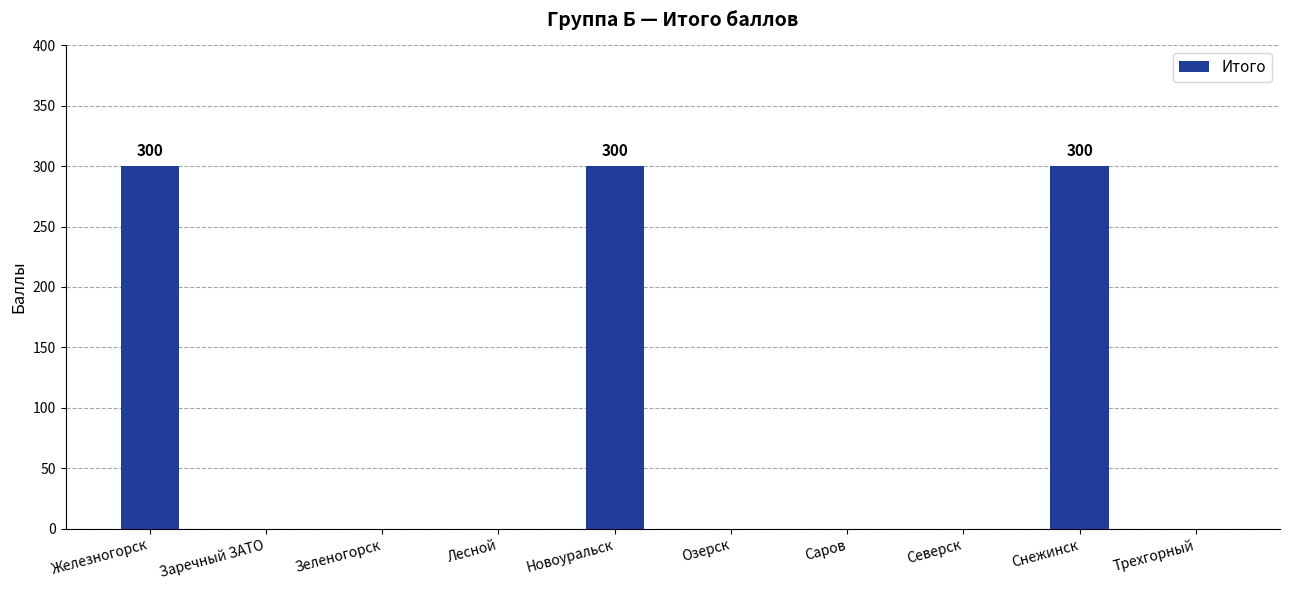

Which has a higher value, Озерск or Снежинск?

Снежинск